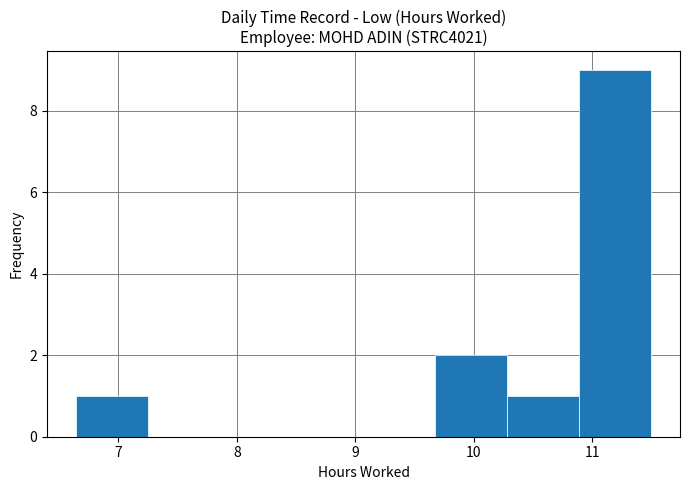

Over which range of the x-axis is the bar tallest?

10.9 to 11.5